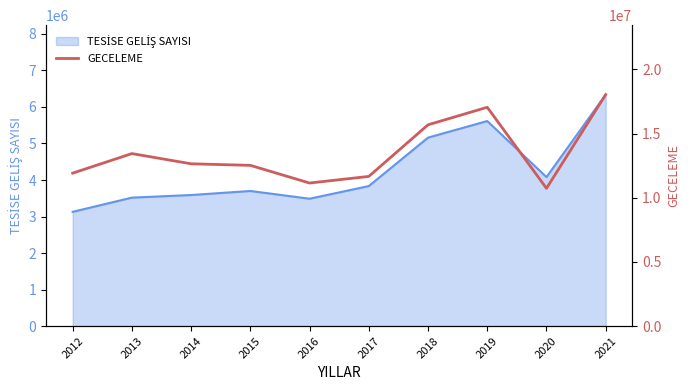

What is the value of the 5th point from the left?

11151809